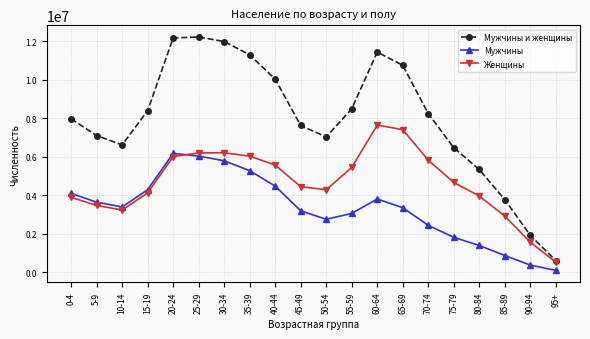

After their last crossing, which series has the higher values: Мужчины or Женщины?

Женщины